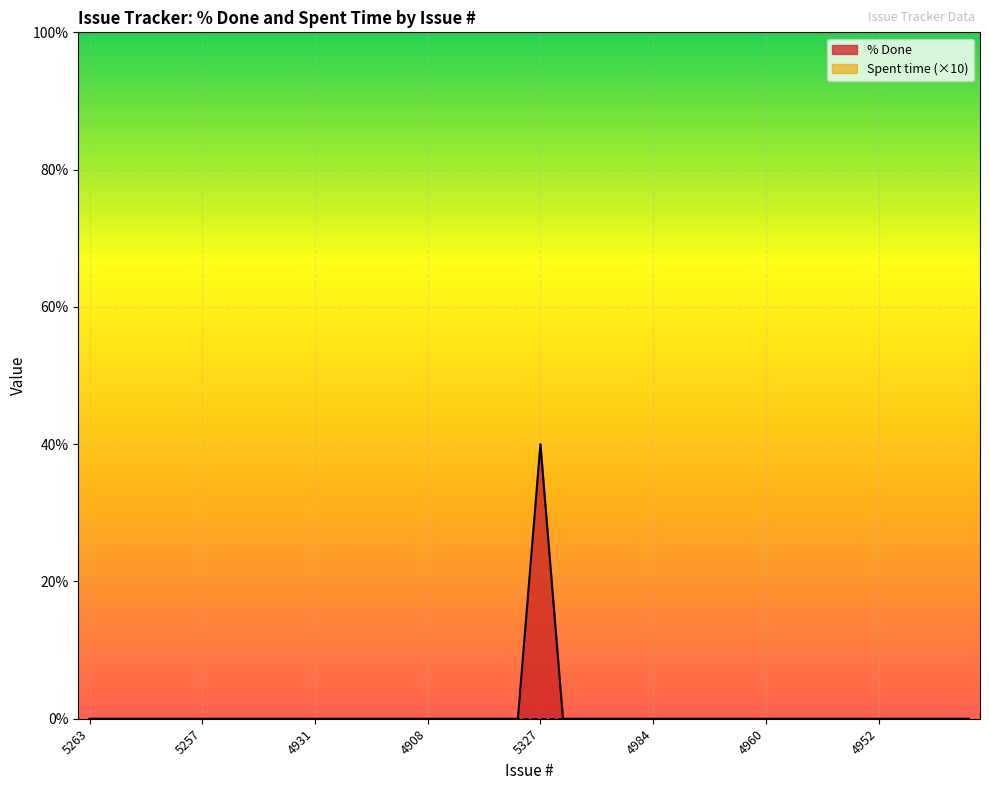

True or false: there are more than 0 points higher than both neighbors.

True